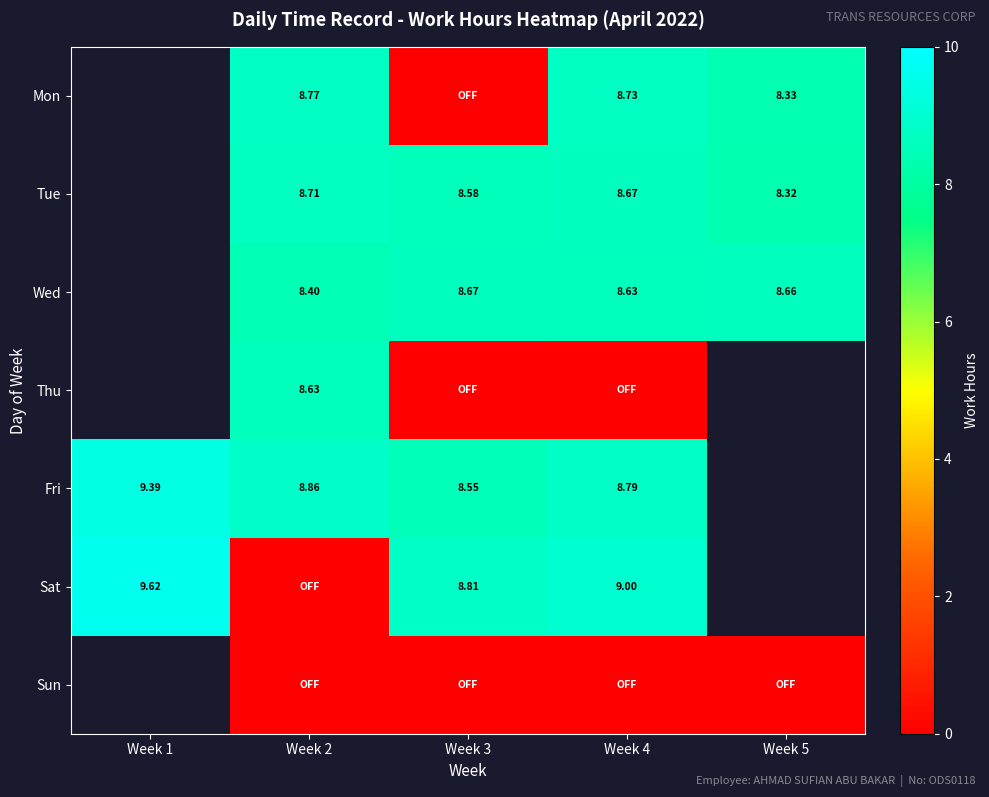

Rank the categories by Fri value from highest to lowest.

Week 1, Week 2, Week 4, Week 5, Week 3